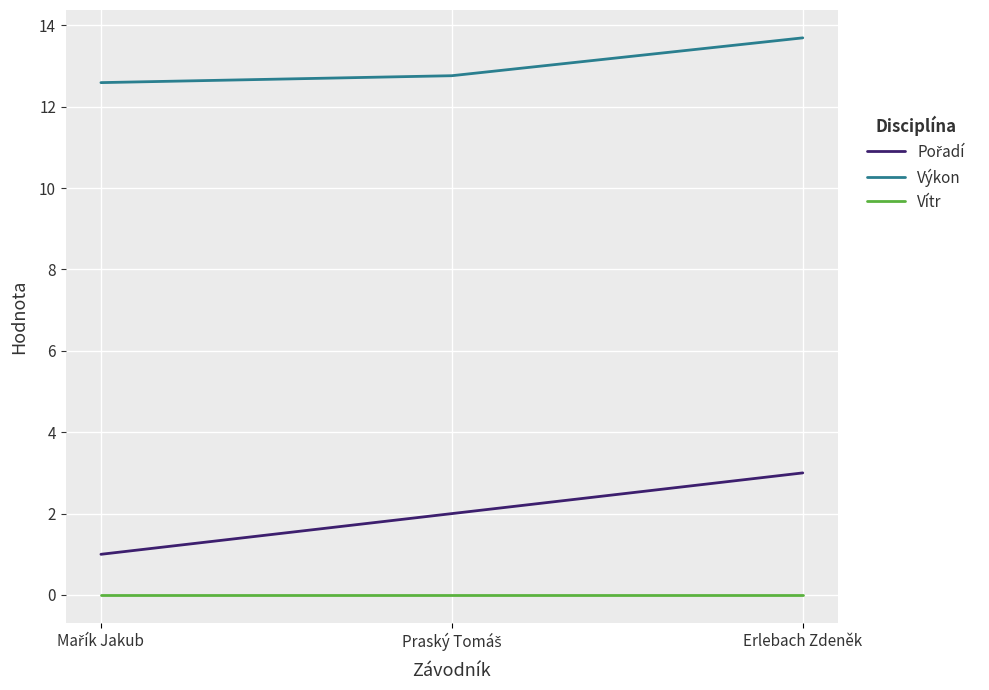

What is the greatest value displayed?

13.7